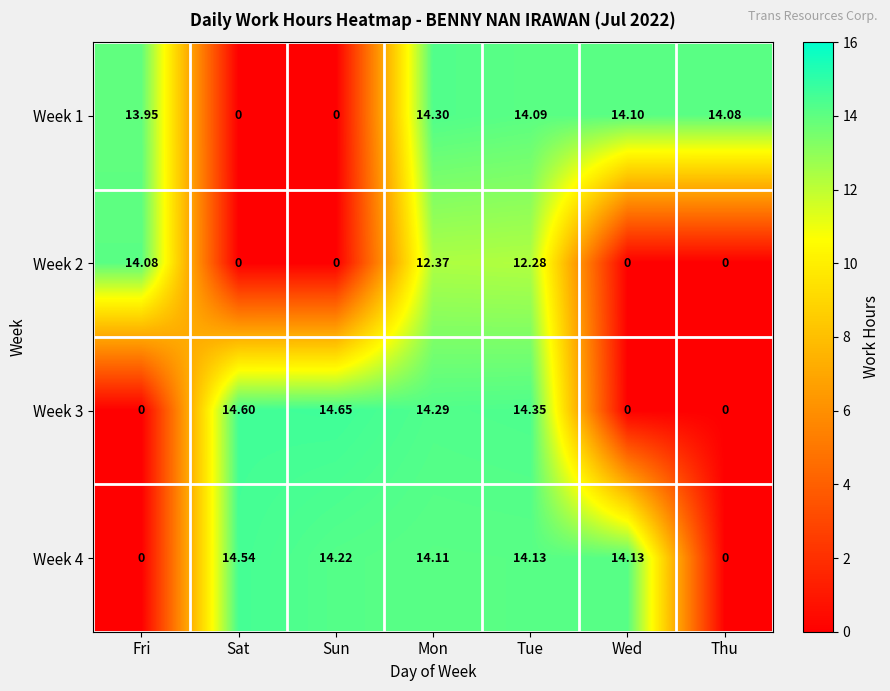

How many values in the Week 1 series exceed 14?

4